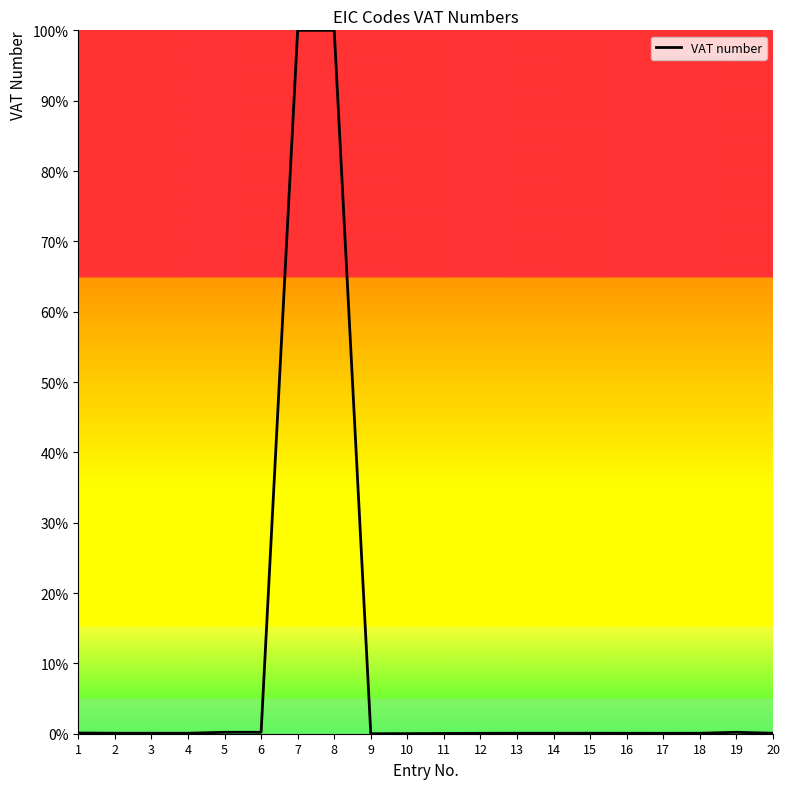

What is the difference between the maximum and minimum values?

100.0